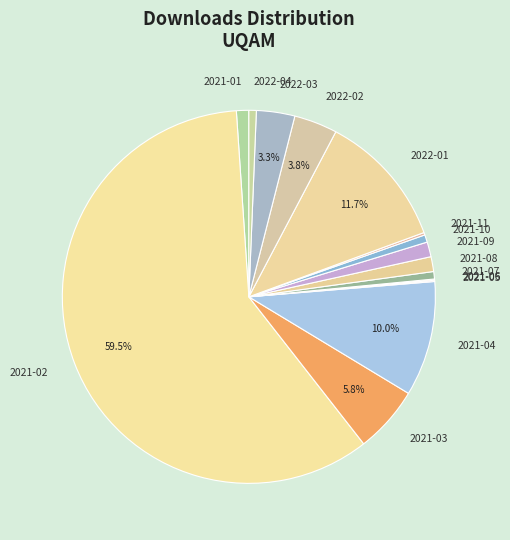

To the nearest percent, what is the average slice percentage?

7%